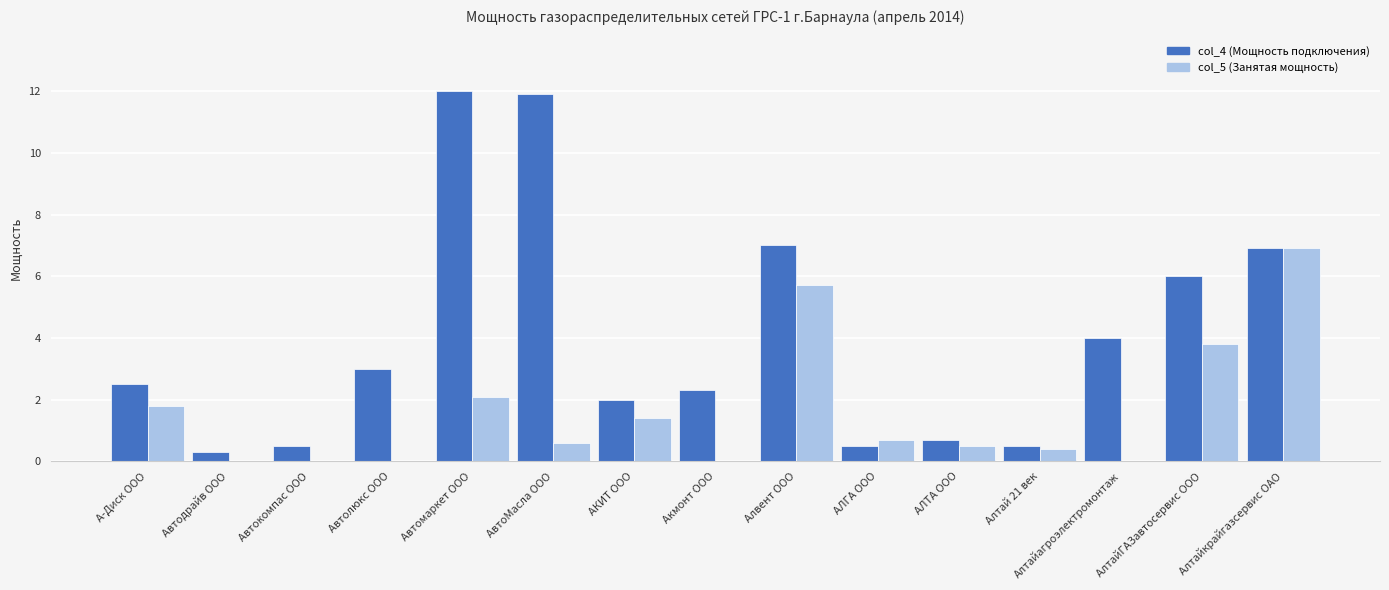

What is the spread (max minus min) of values at Алтайагроэлектромонтаж?

4.0